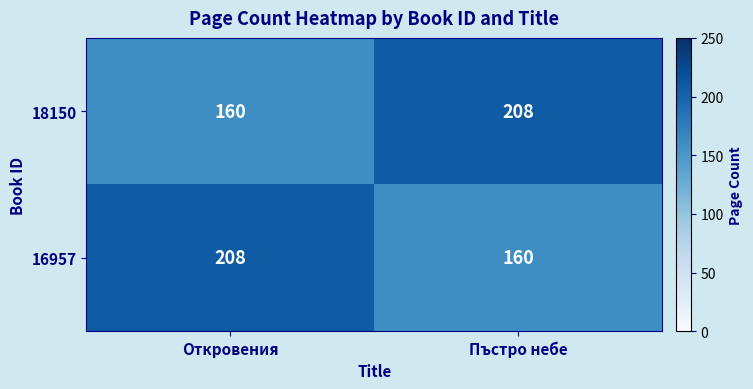

How many distinct data groups are displayed?

2